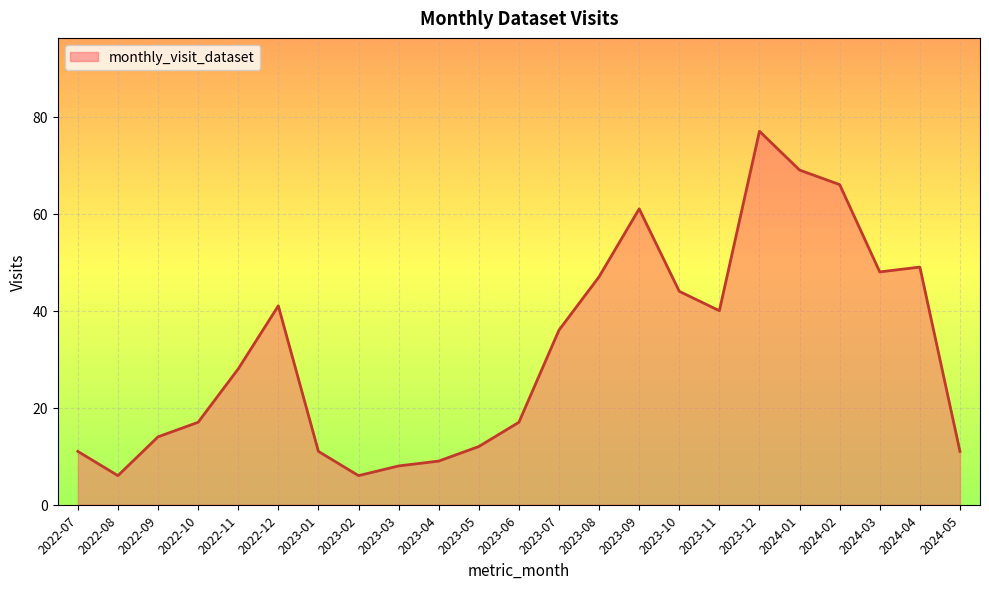

Which has a higher value, 2024-04 or 2023-10?

2024-04